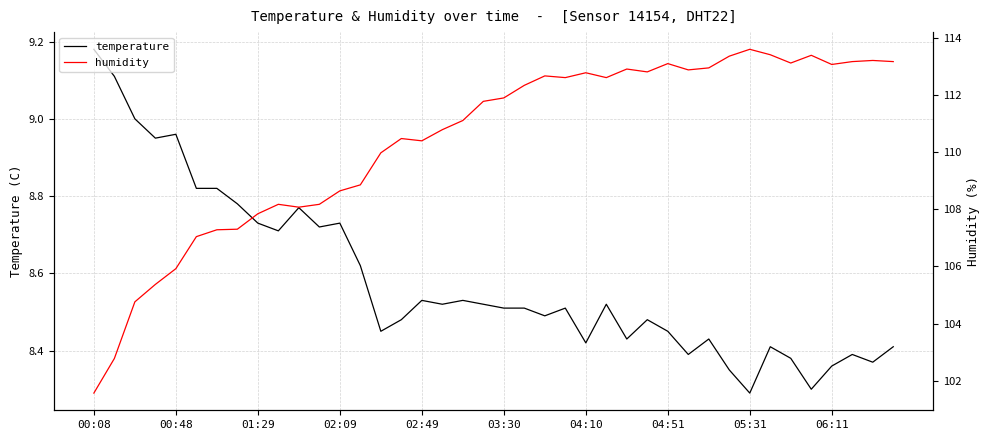

Is it true that temperature equals 8.4 at 39?

True